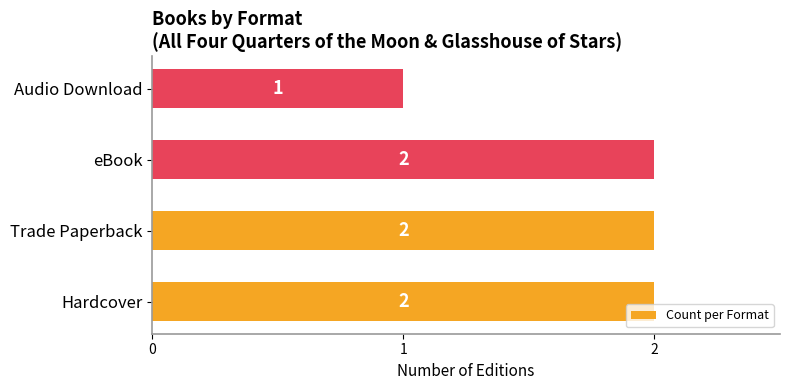

Are the bars horizontal?

Yes